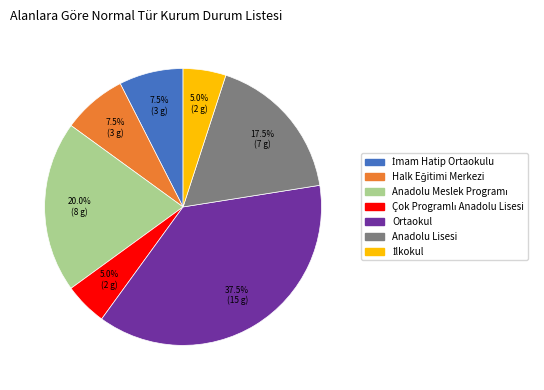

How many segments does this pie chart have?

7